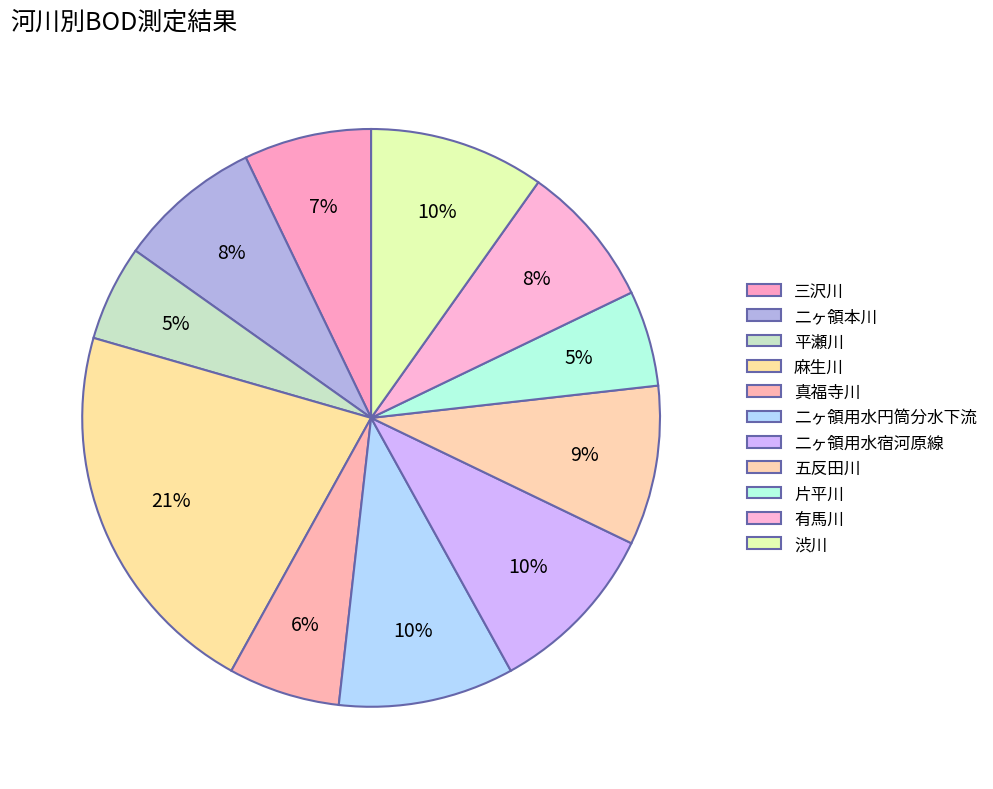

To the nearest percent, what portion does 二ヶ領用水宿河原線 represent?

10%